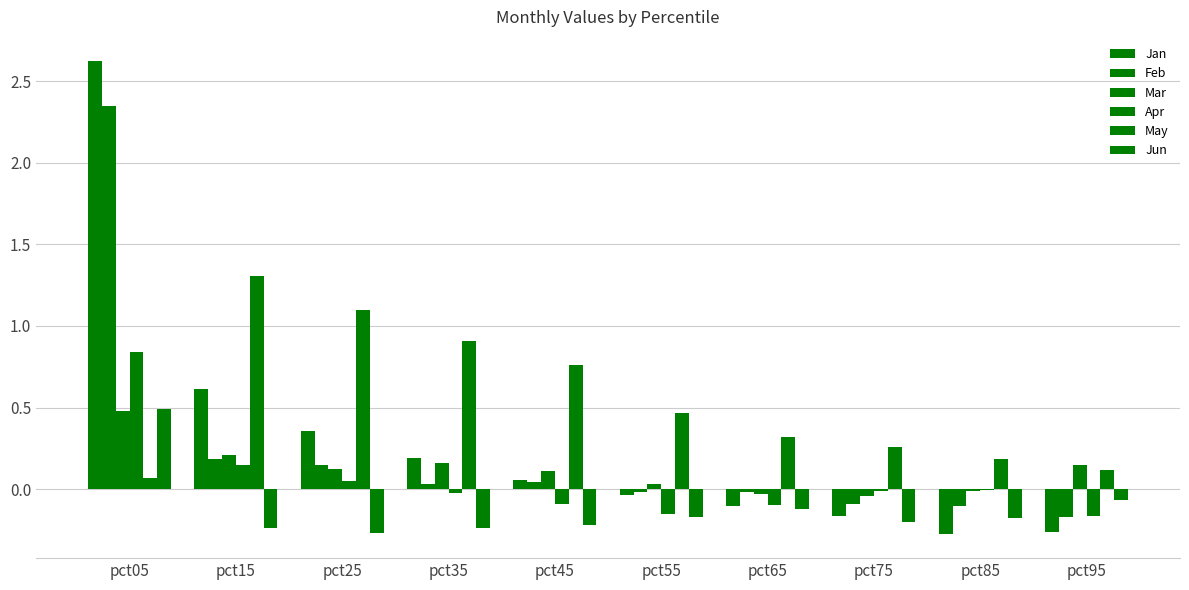

How many series are shown in this chart?

6